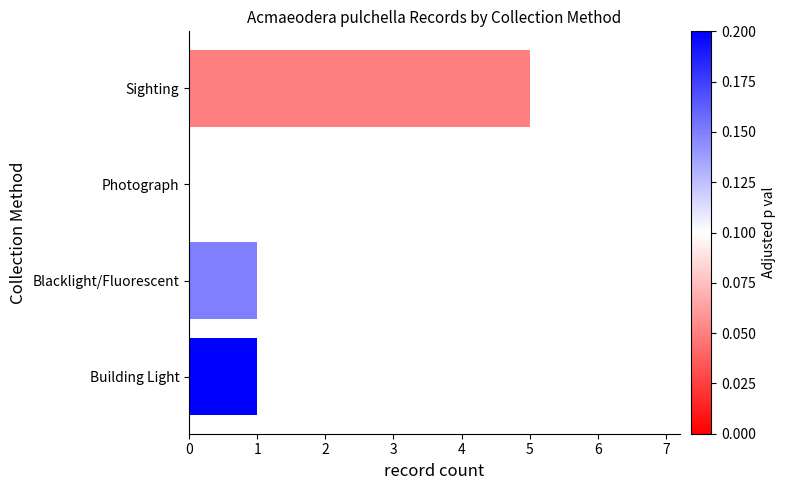

The value at Blacklight/Fluorescent is 1. True or false?

True